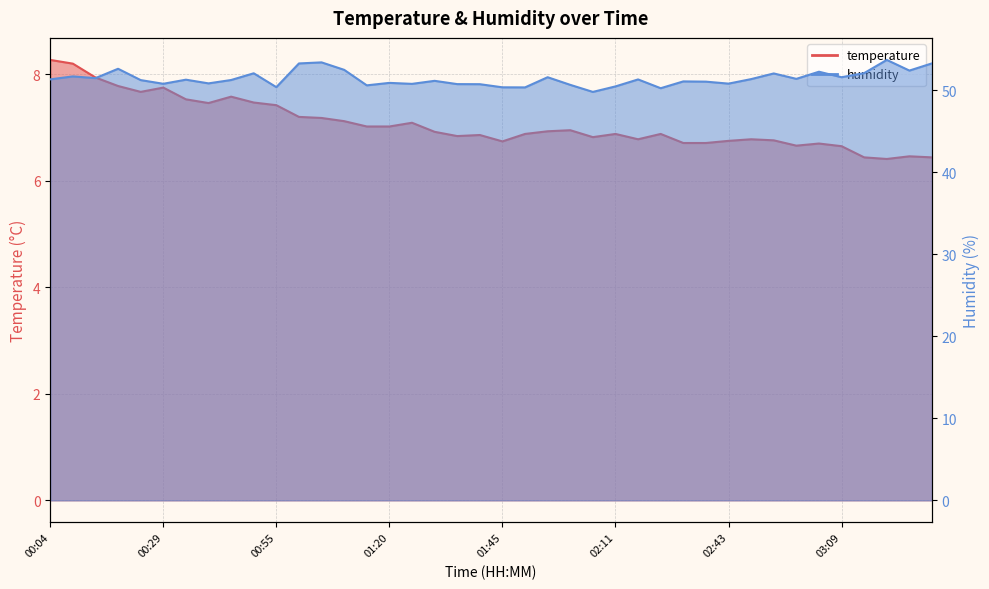

Which category has the lowest value in the temperature series?

03:19